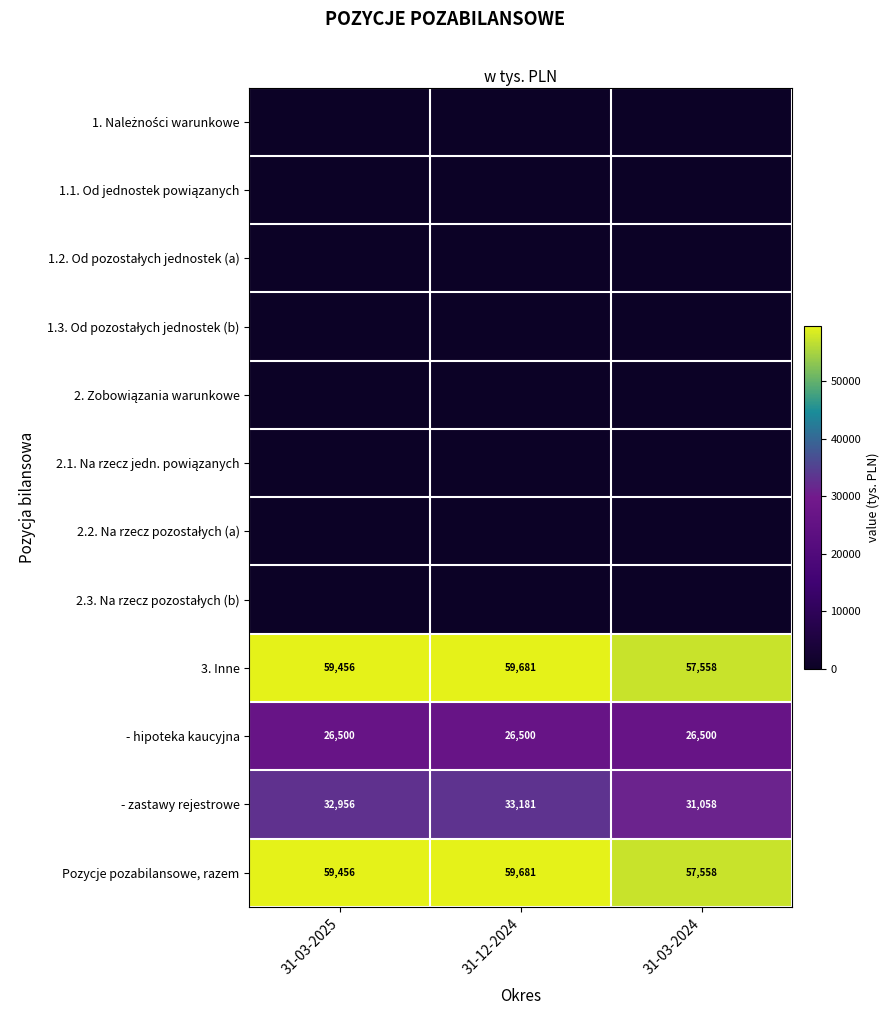

At which category is the sum across all series the highest?

31-12-2024